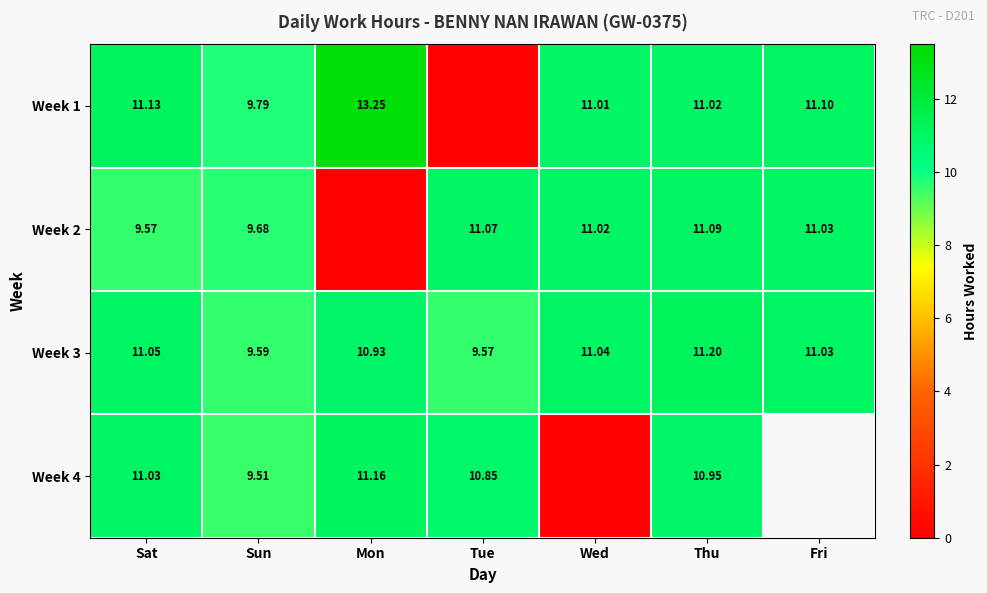

Rank the categories by Week 3 value from highest to lowest.

Thu, Sat, Wed, Fri, Mon, Sun, Tue